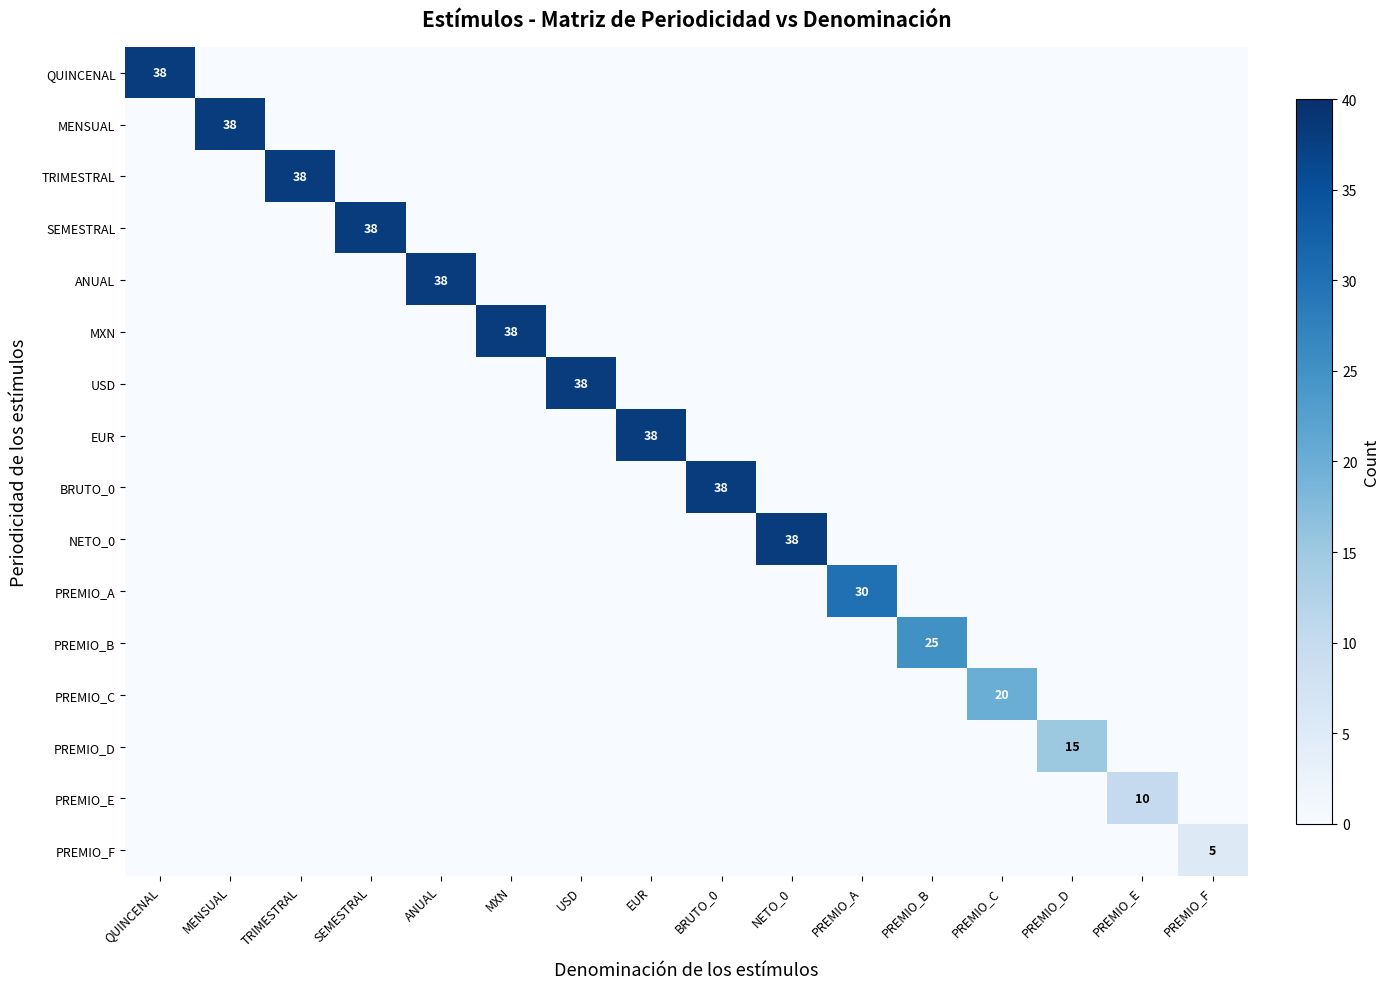

What is the total value across all series at EUR?

38